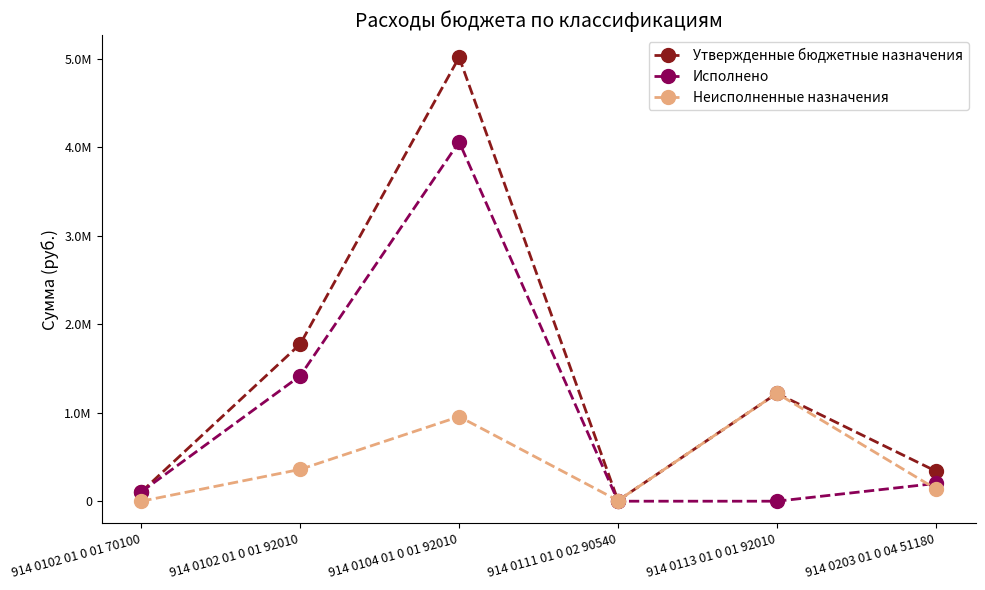

What is the sum of the Утвержденные бюджетные назначения values at 914 0203 01 0 04 51180 and 914 0102 01 0 01 92010?

2117960.0